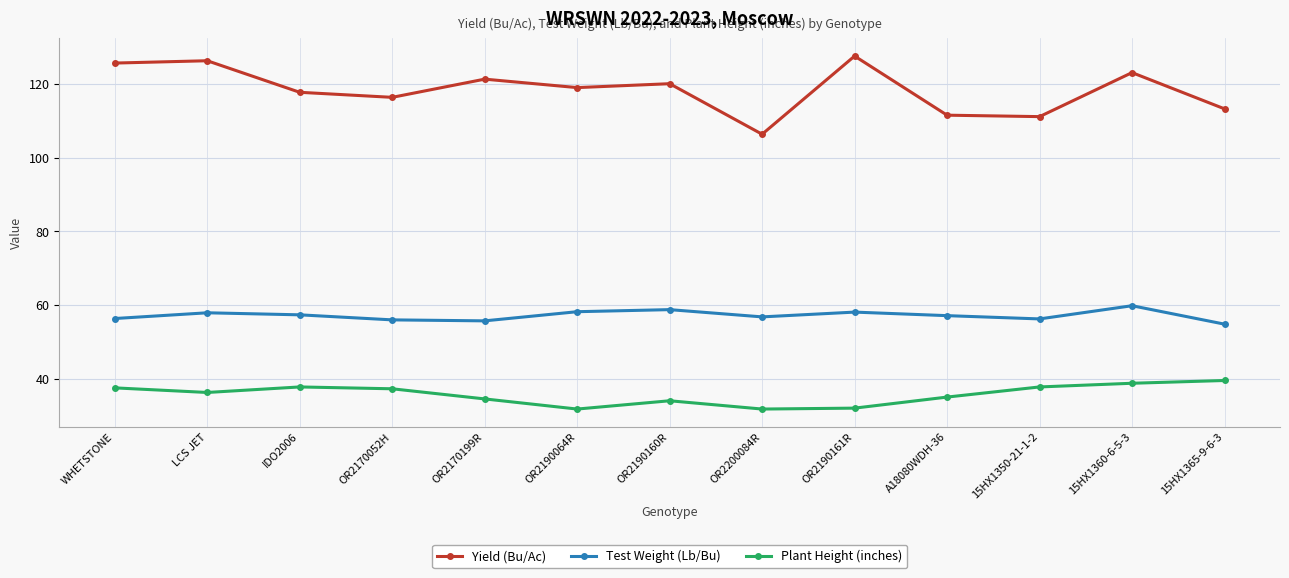

What is the difference between the highest and lowest values at OR2190161R?

95.5